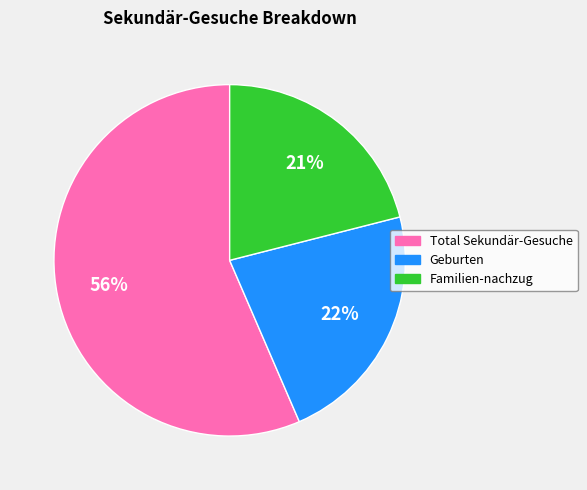

True or false: Geburten accounts for 22% of the total.

True